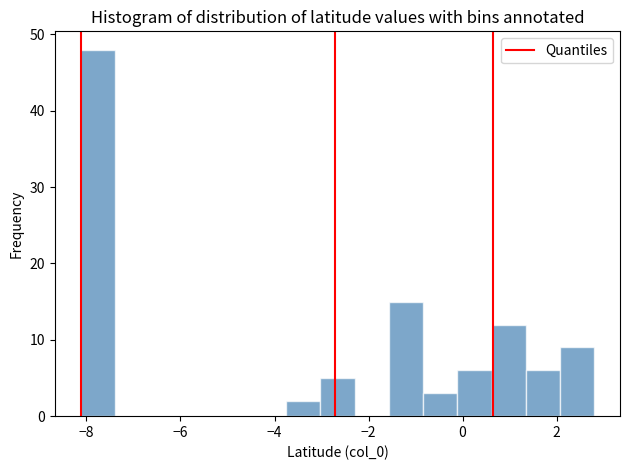

Around what value on the x-axis is the tallest bar? Give the approximate position of its centre, as read against the axis.

-7.8